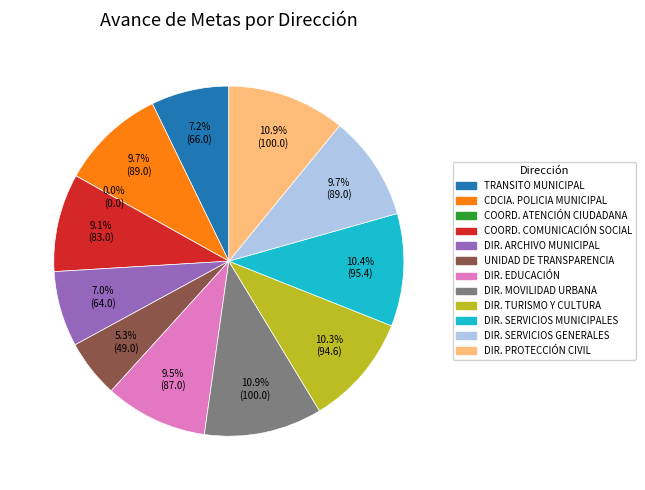

To the nearest percent, what is the difference between the COMANDANCIA DE LA POLICIA MUNICIPAL and DIRECCIÓN DE SERVICIOS MUNICIPALES slice percentages?

1%